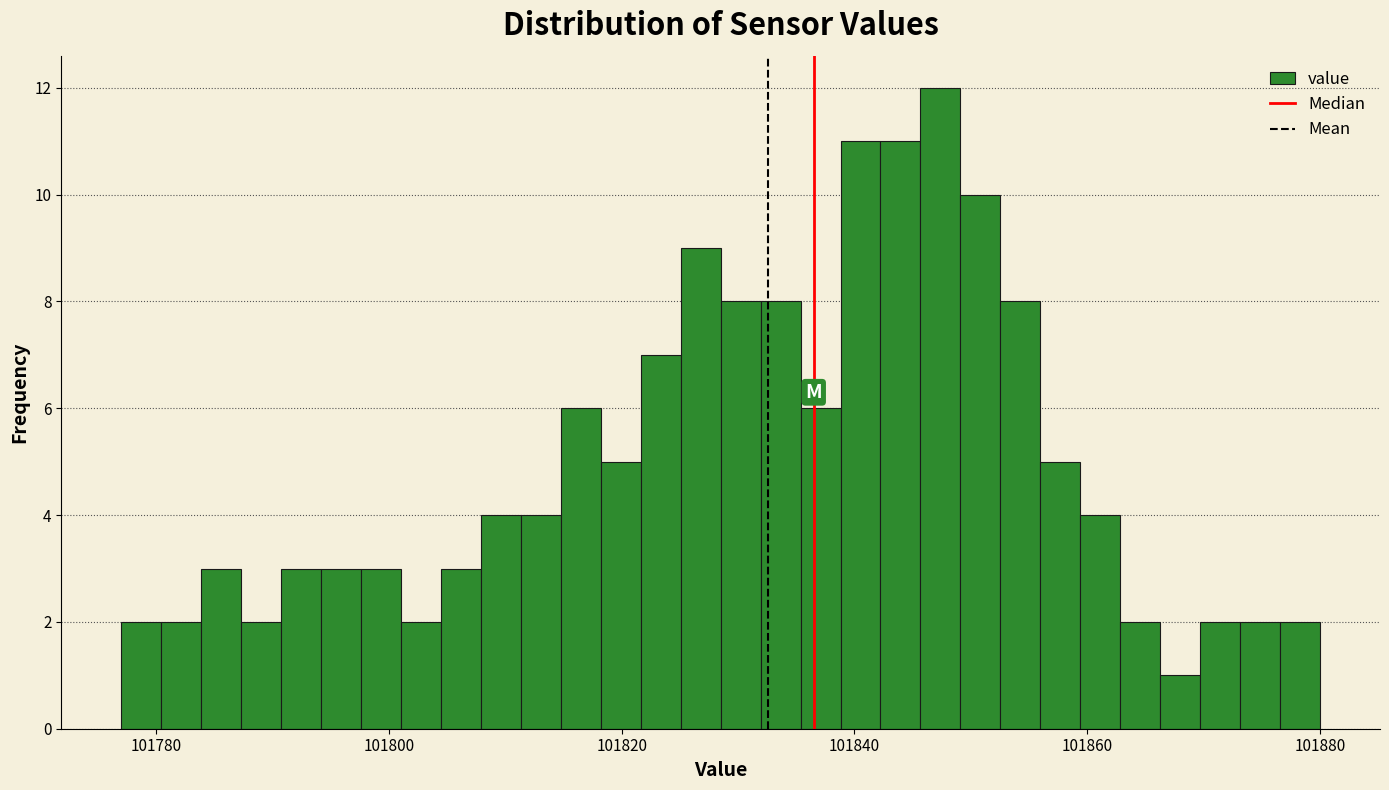

Around what value on the x-axis is the tallest bar? Give the approximate position of its centre, as read against the axis.

101848